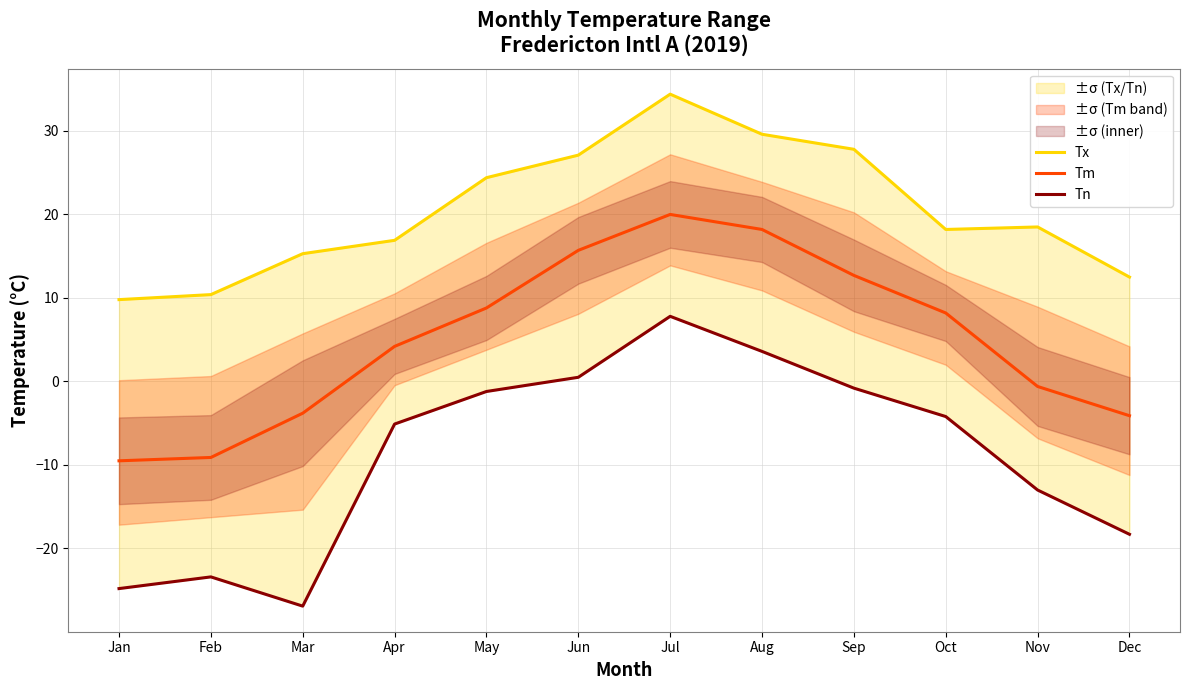

What is the highest value of the Tn series?

7.8